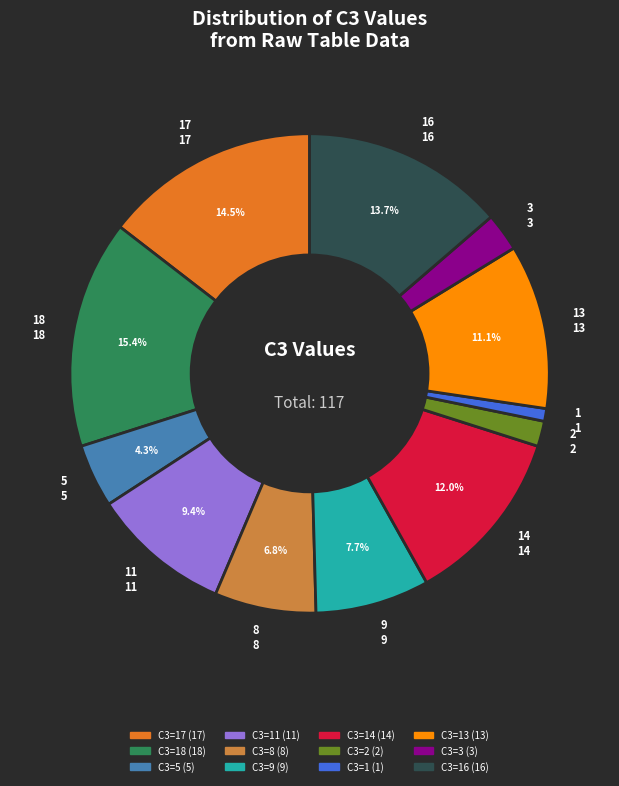

Is there any slice that represents more than half of the pie?

No